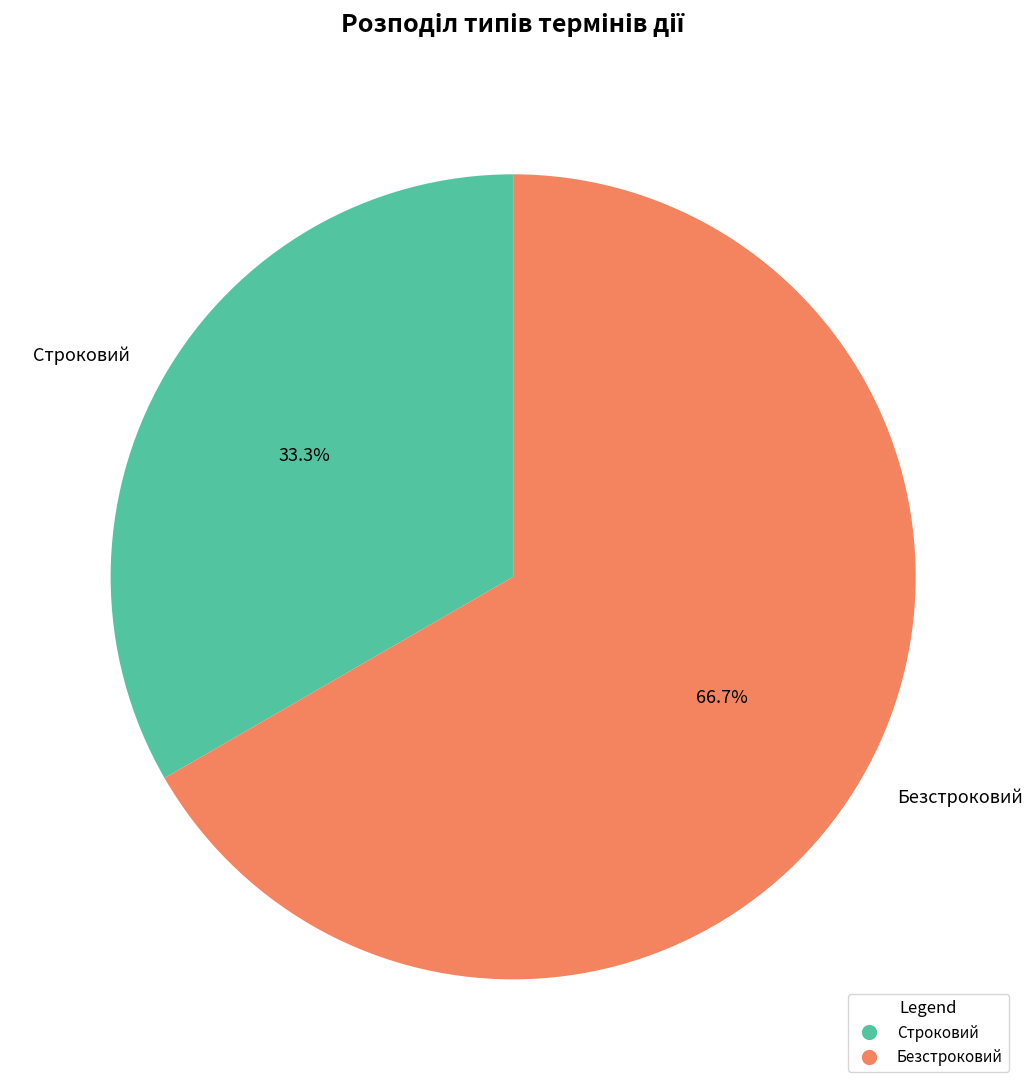

To the nearest percent, what portion does Строковий represent?

33%